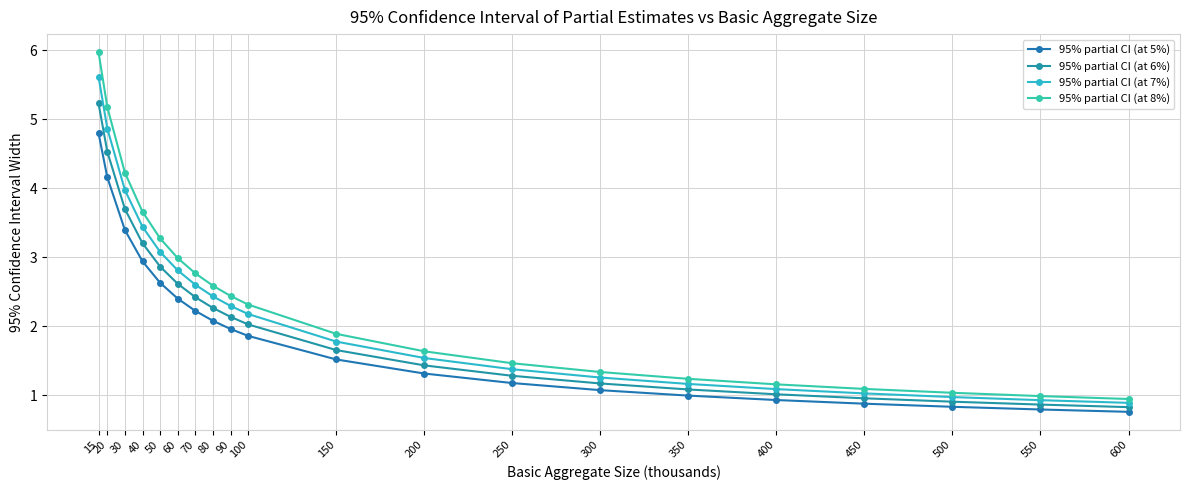

How many values in the 95% partial CI (at 7%) series exceed 2?

10